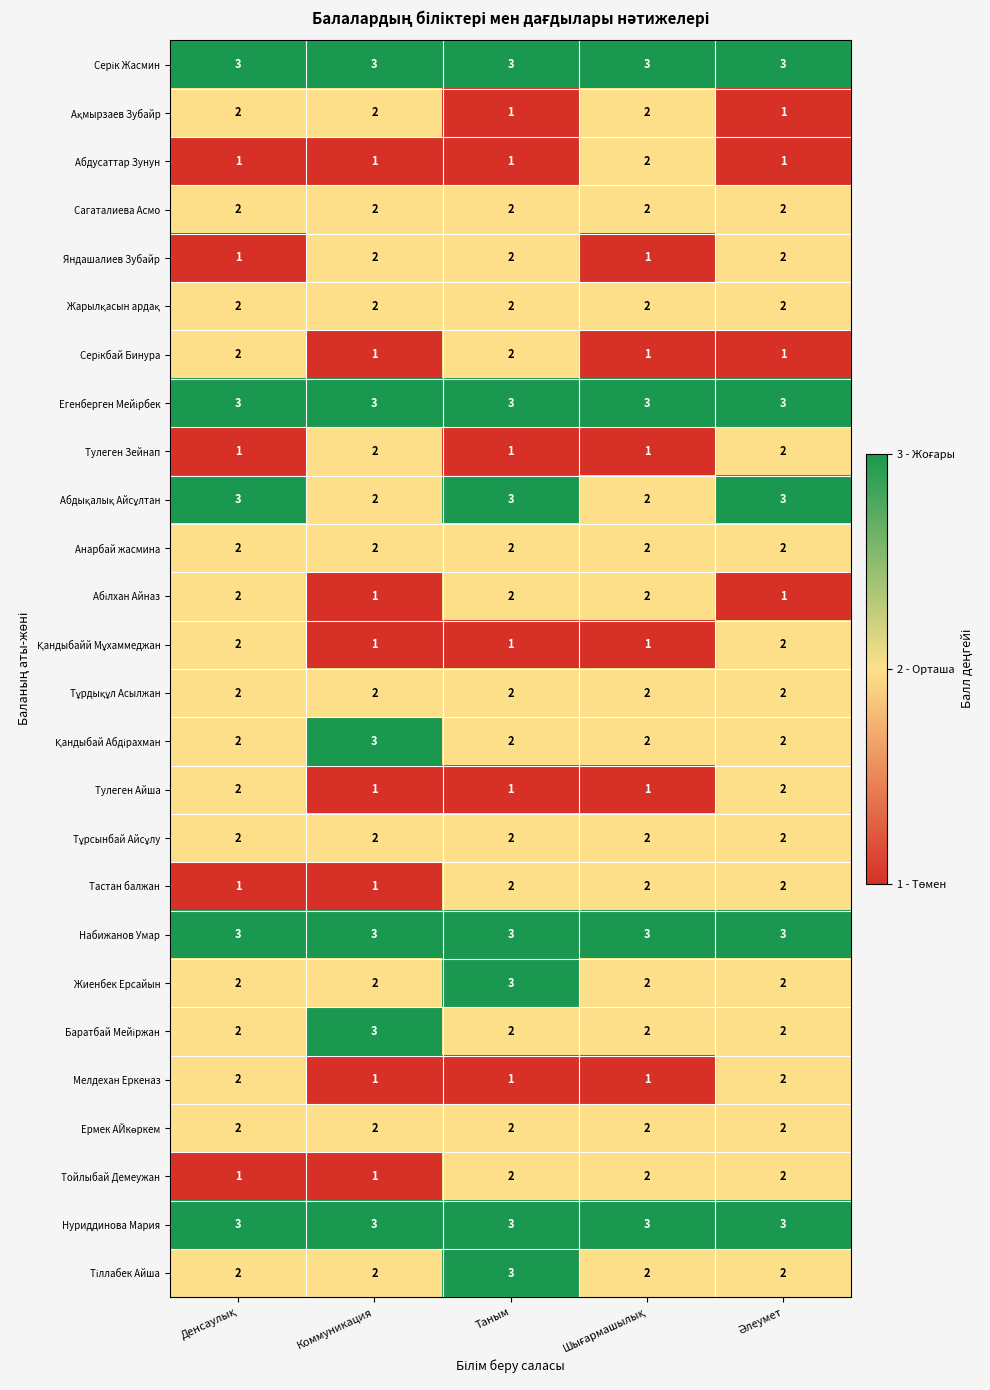

The value of Анарбай жасмина at Коммуникация is 4. True or false?

False